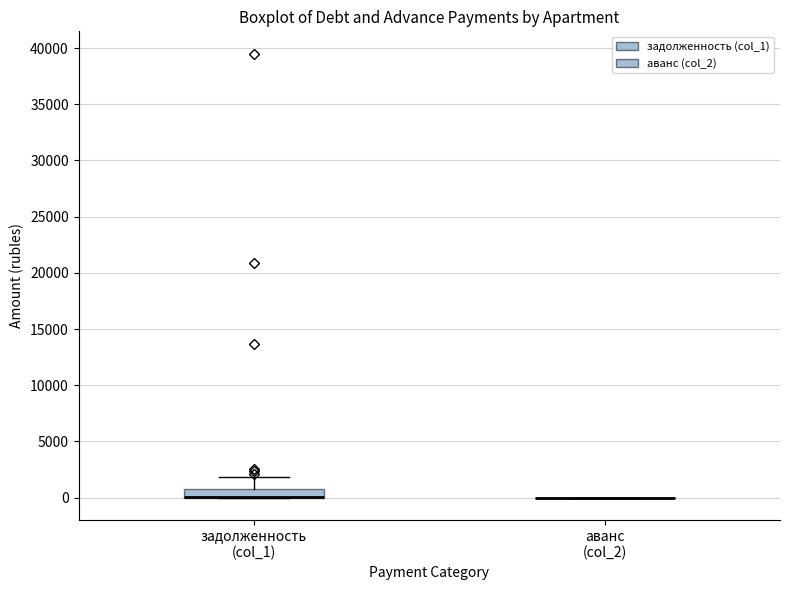

Reading left to right, transcribe this box plot: for each box, give where its median line is, the range the box spans, and where its two whiskers end, as read against the y-axis. The values are not printed on the chart, so give them approximately, as read against the axis.

задолженность (col_1): median 0 (drawn on the box's lower edge), box 0 to 1000, whiskers 0 to 2000
аванс (col_2): box collapsed to a line at 0, whiskers 0 to 0